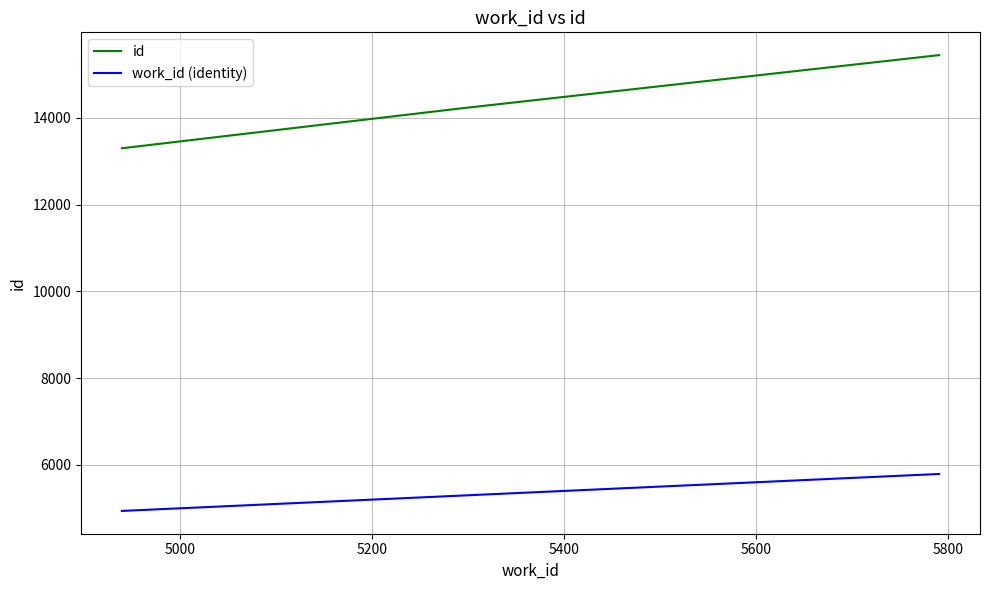

Is this an area chart (filled region under the line)?

No